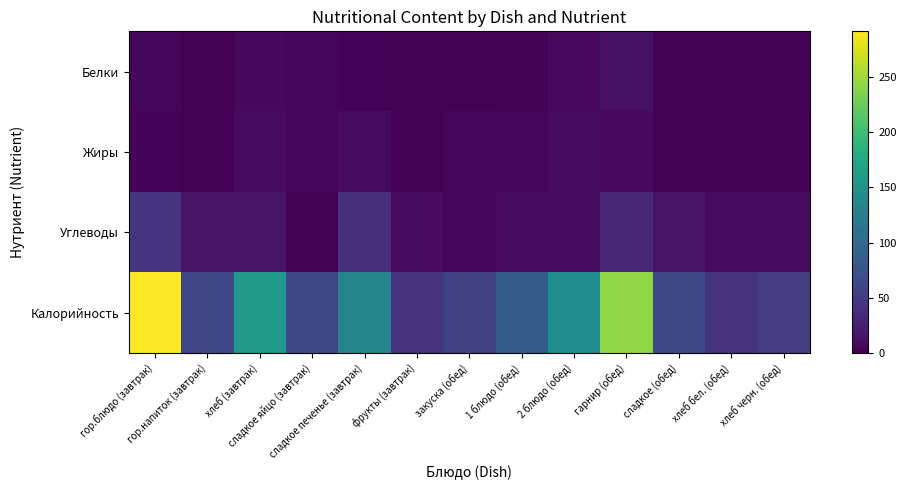

Which series has the largest total across all categories?

Калорийность